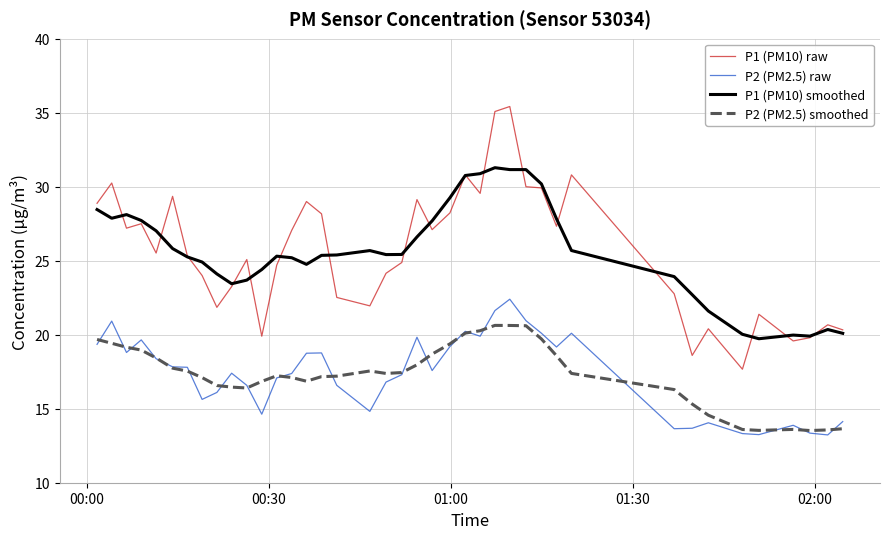

True or false: P2 (PM2.5) smoothed and P1 (PM10) raw cross at least once.

False